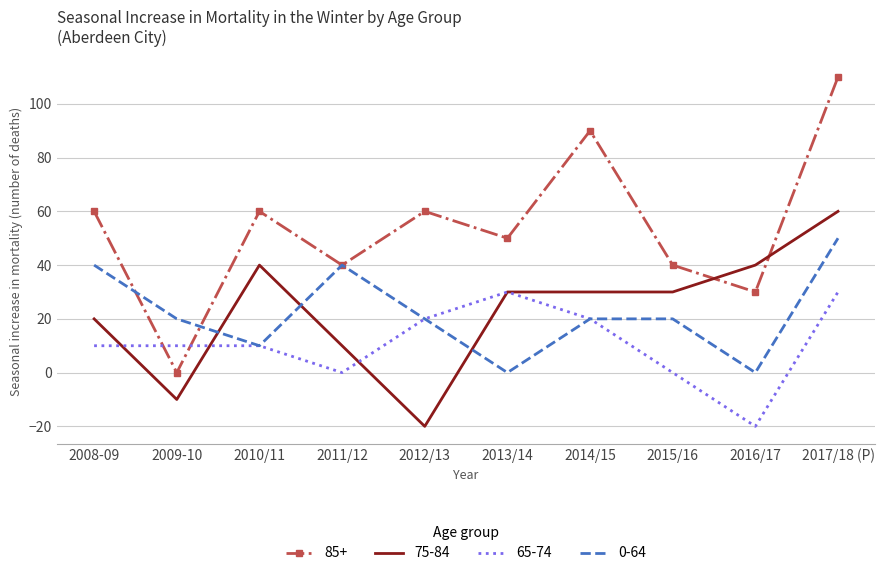

What is the minimum value shown in the chart?

-20